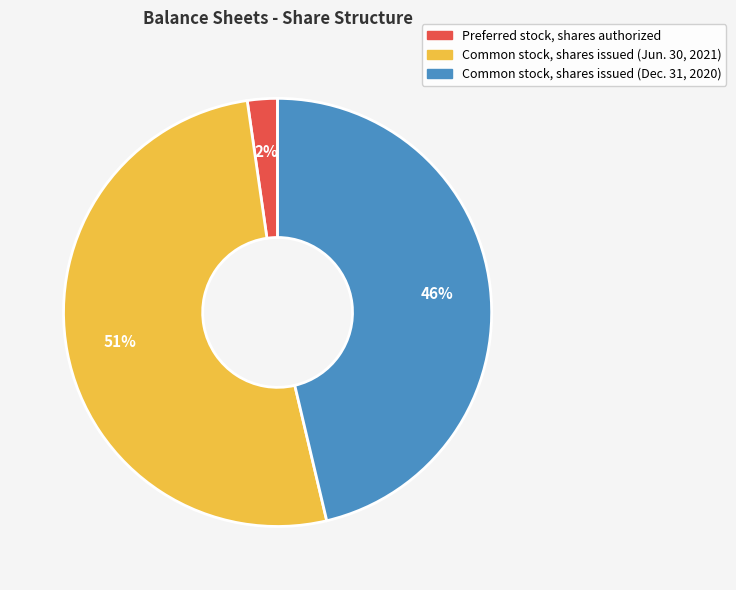

Is the sum of Preferred stock, shares authorized and Common stock, shares issued (Dec. 31, 2020) greater than half?

No